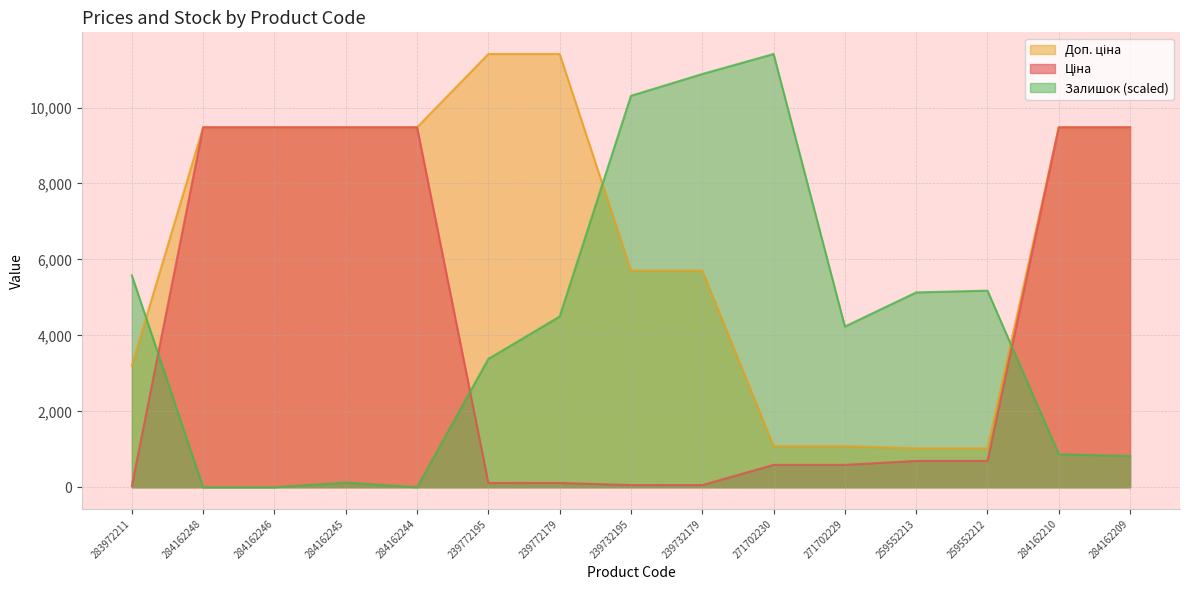

Is the value of Доп. ціна at 239772195 greater than the value of Залишок at 259552213?

Yes